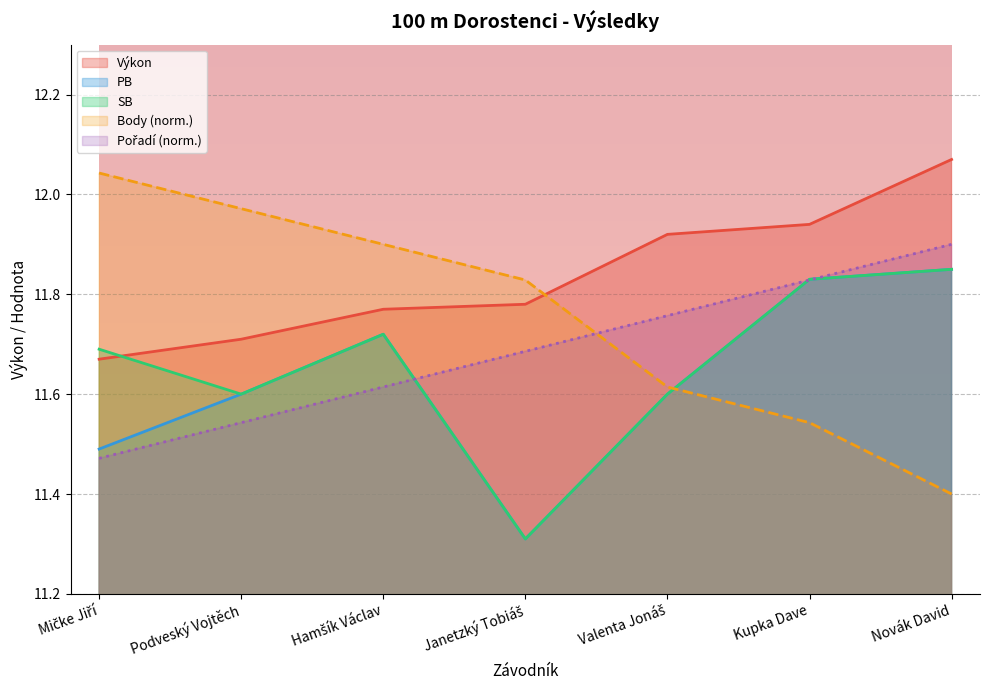

Reading left to right, what are all the values shown in this chart?

Pořadí: Mičke Jiří=11.5	Podveský Vojtěch=11.5	Hamšík Václav=11.6	Janetzký Tobiáš=11.7	Valenta Jonáš=11.8	Kupka Dave=11.8	Novák David=11.9
Výkon: Mičke Jiří=11.7	Podveský Vojtěch=11.7	Hamšík Václav=11.8	Janetzký Tobiáš=11.8	Valenta Jonáš=11.9	Kupka Dave=11.9	Novák David=12.1
PB: Mičke Jiří=11.5	Podveský Vojtěch=11.6	Hamšík Václav=11.7	Janetzký Tobiáš=11.3	Valenta Jonáš=11.6	Kupka Dave=11.8	Novák David=11.8
SB: Mičke Jiří=11.7	Podveský Vojtěch=11.6	Hamšík Václav=11.7	Janetzký Tobiáš=11.3	Valenta Jonáš=11.6	Kupka Dave=11.8	Novák David=11.8
Body: Mičke Jiří=12.0	Podveský Vojtěch=12.0	Hamšík Václav=11.9	Janetzký Tobiáš=11.8	Valenta Jonáš=11.6	Kupka Dave=11.5	Novák David=11.4